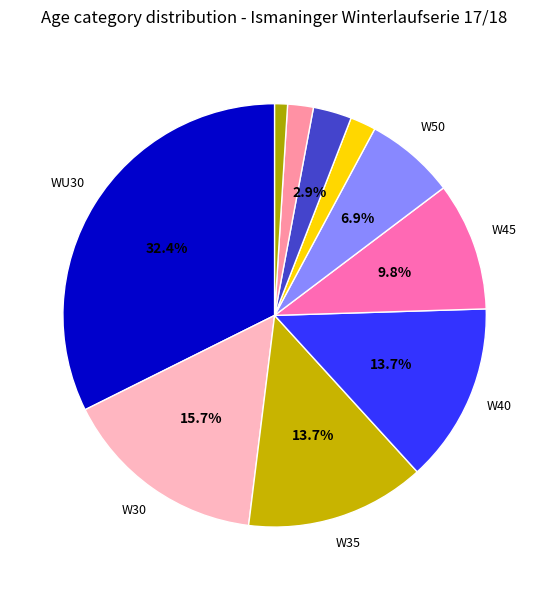

Count the number of slices in the pie.

10